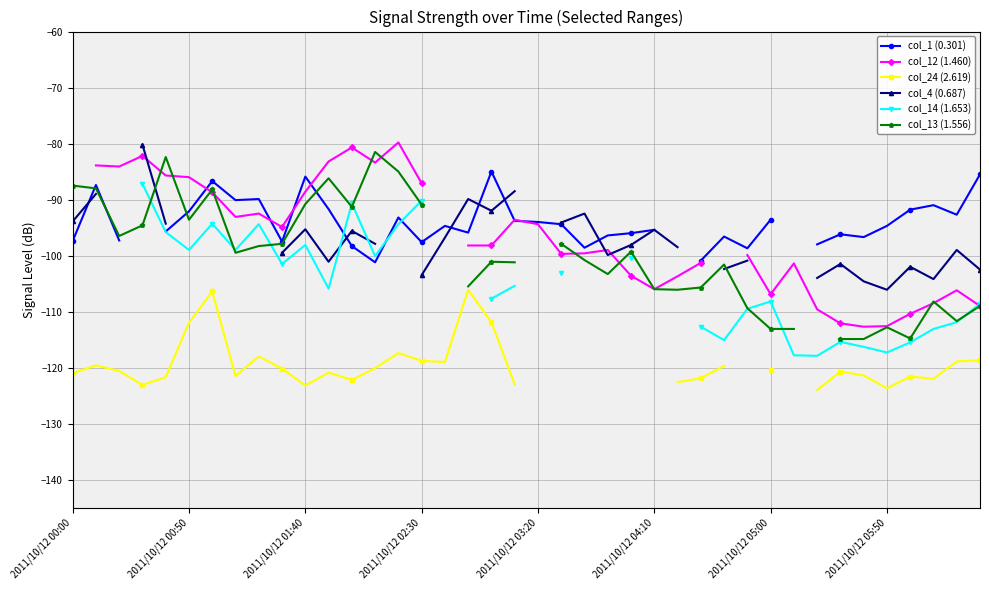

Read the col_1 (0.301) value at 39.

-85.5